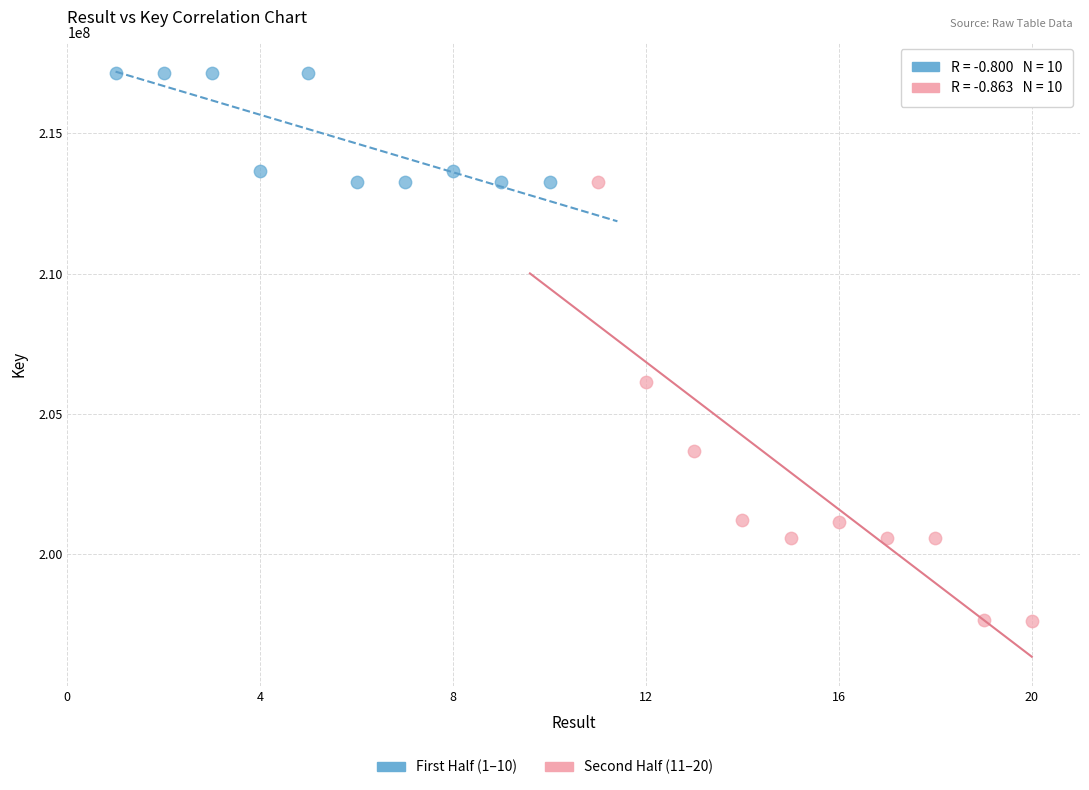

Which series contains the highest Y value?

First Half (1–10)